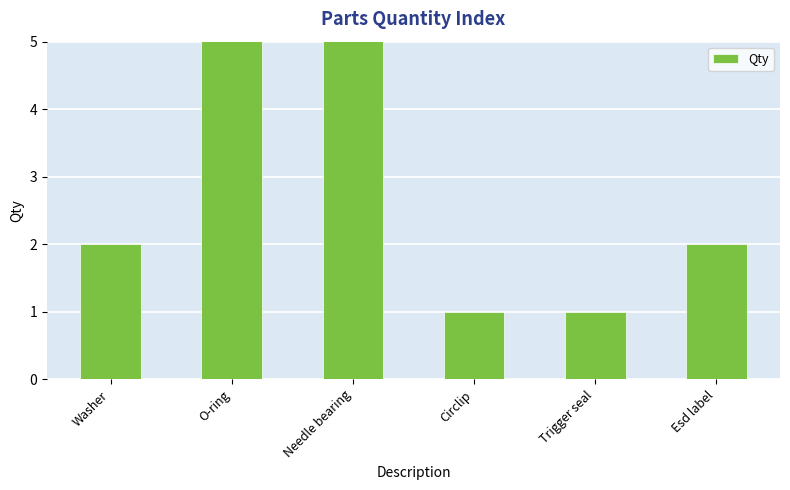

Reading left to right, list all the values displayed in this chart.

2	6	6	1	1	2